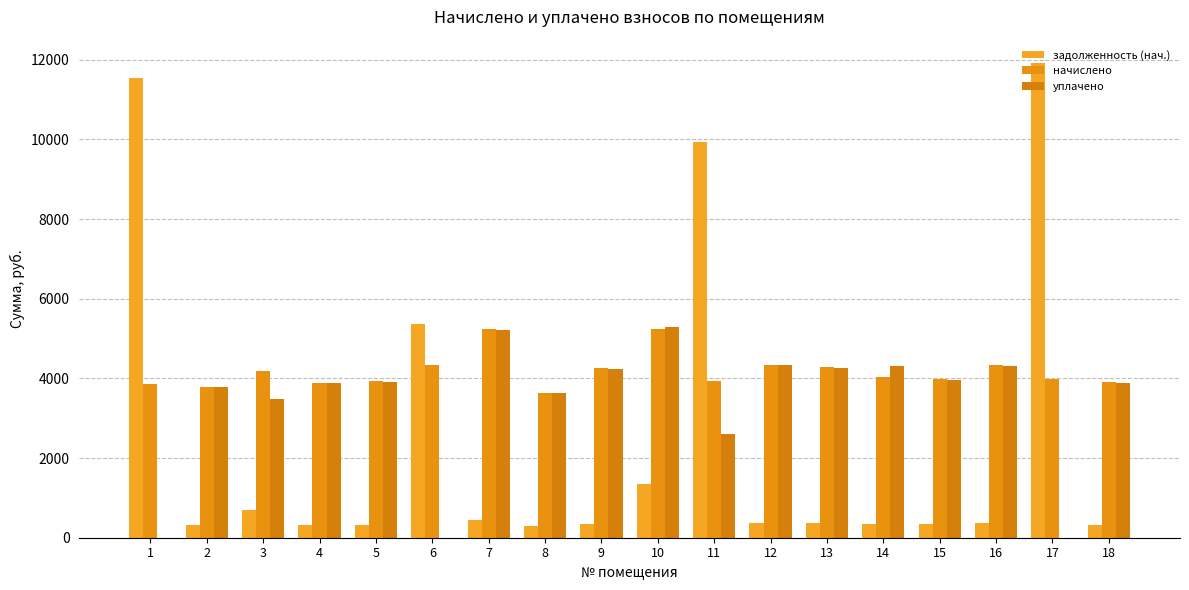

Between 18 and 8, which is larger?

18